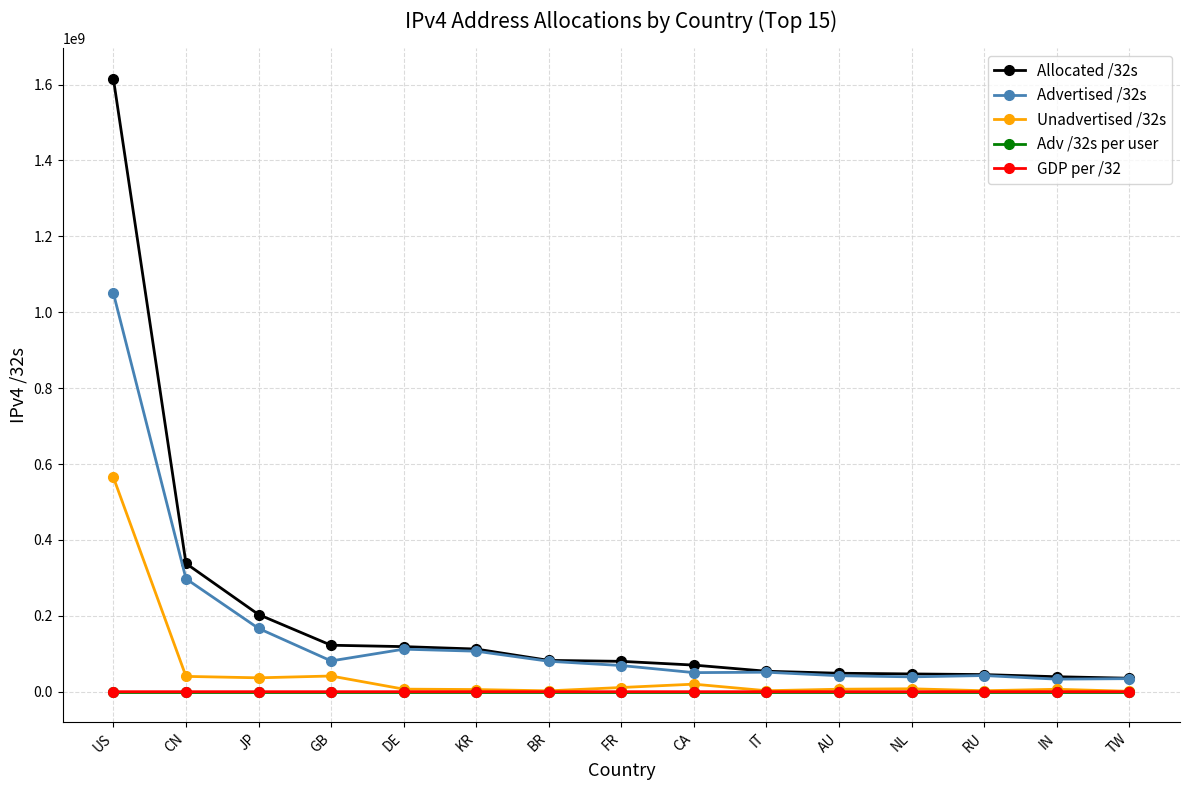

What is the label of the 15th point from the right?

US